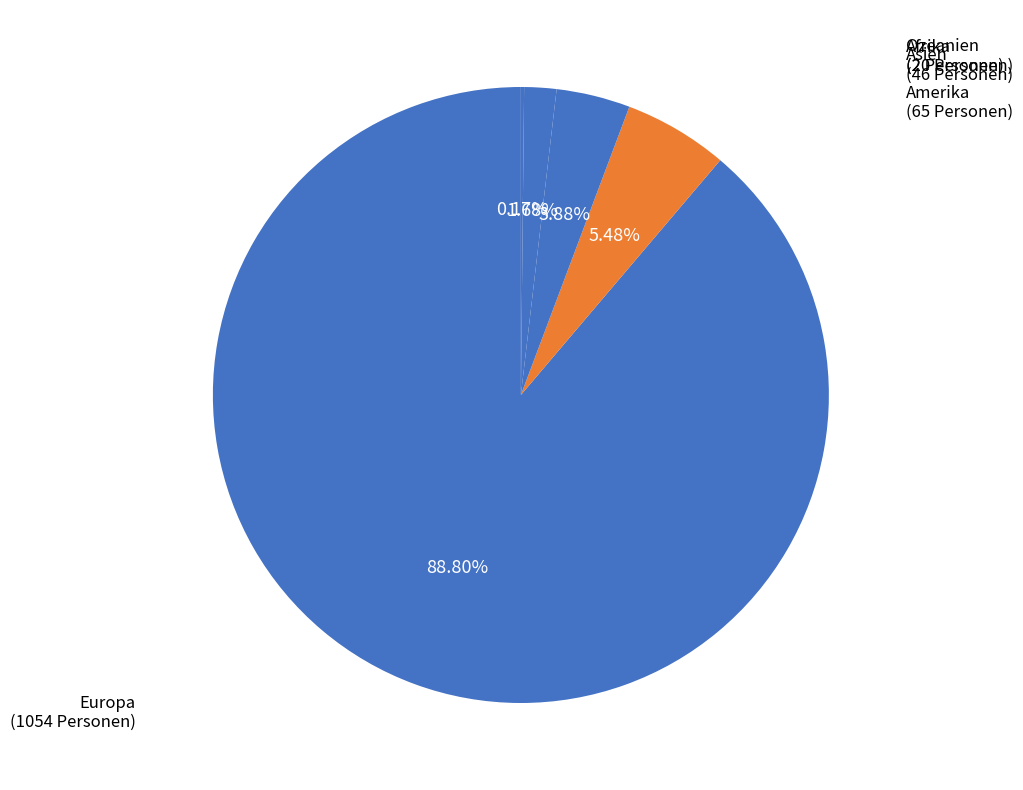

To the nearest percent, what portion does Afrika represent?

2%